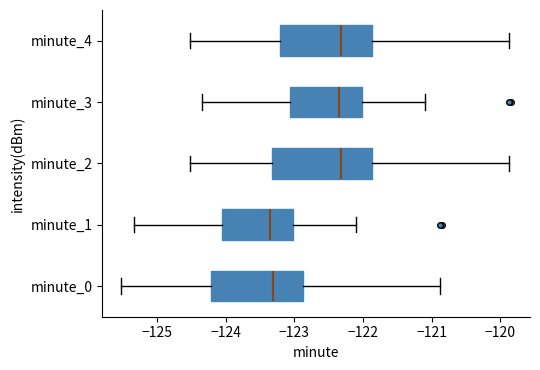

Reading bottom to top, read every box against the x-axis: the position of its median line, the range the box covers, and the ends of its whiskers. The values are not printed on the chart, so give them approximately, as read against the axis.

minute_0: median -123.3, box -124.2 to -122.9, whiskers -125.5 to -120.9
minute_1: median -123.3, box -124.1 to -123.0, whiskers -125.3 to -122.1
minute_2: median -122.3, box -123.3 to -121.9, whiskers -124.5 to -119.9
minute_3: median -122.3, box -123.1 to -122.0, whiskers -124.3 to -121.1
minute_4: median -122.3, box -123.2 to -121.9, whiskers -124.5 to -119.9